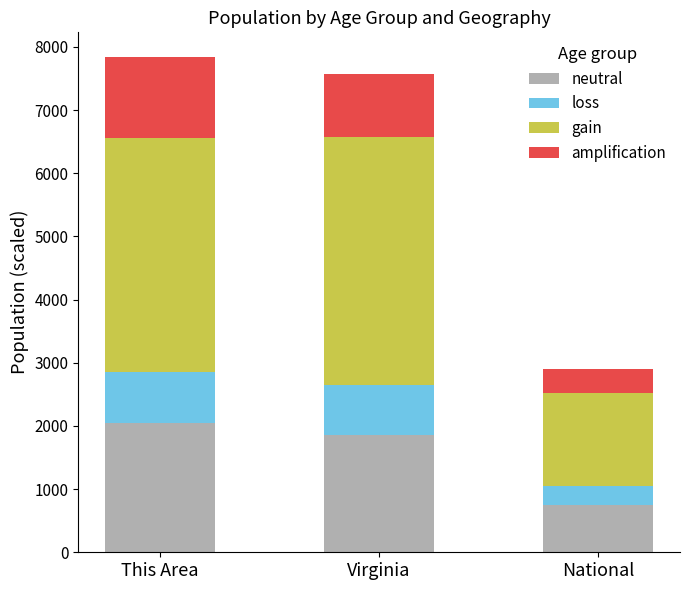

Is it true that neutral equals 1853.7 at Virginia?

True